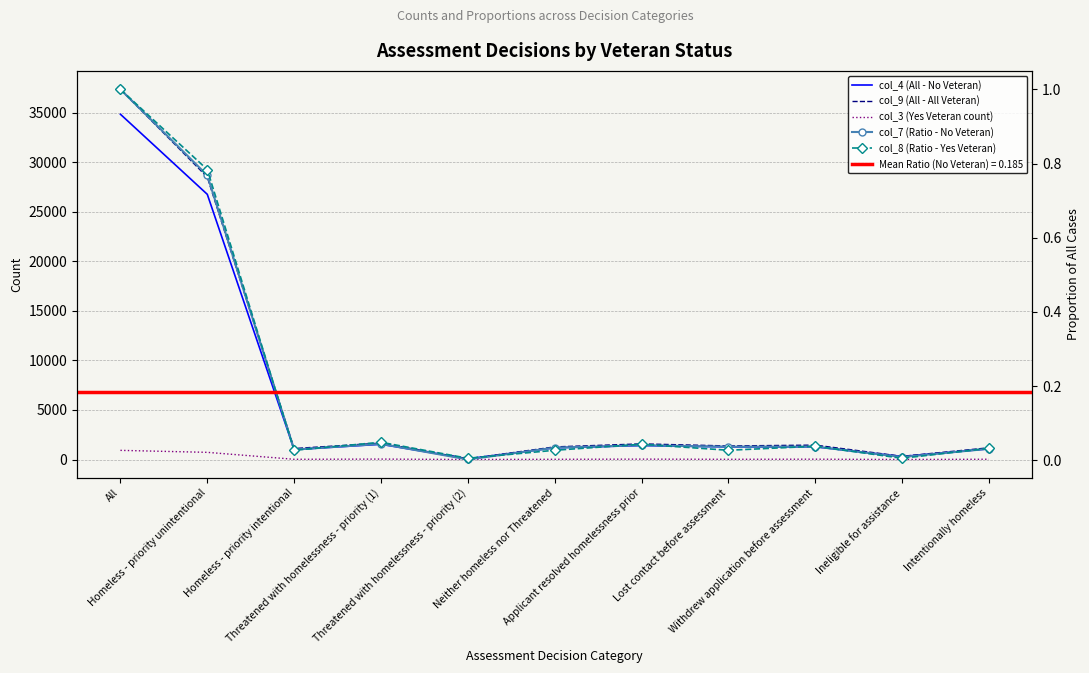

What is the maximum value shown in the chart?

37335.0